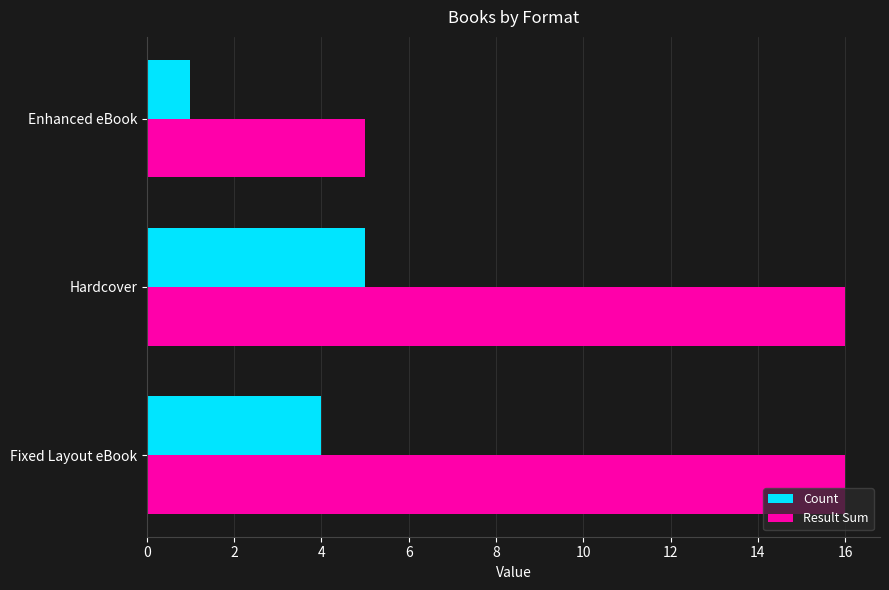

True or false: Result Sum has a value of 26 at Hardcover.

False